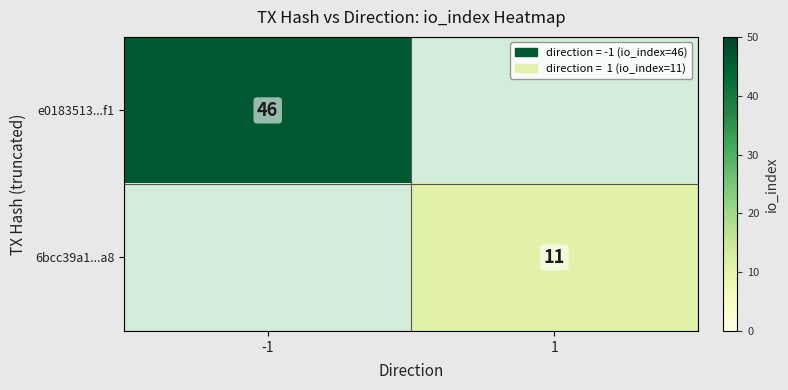

The value of 6bcc39a1...a8 at 1 is 6. True or false?

False